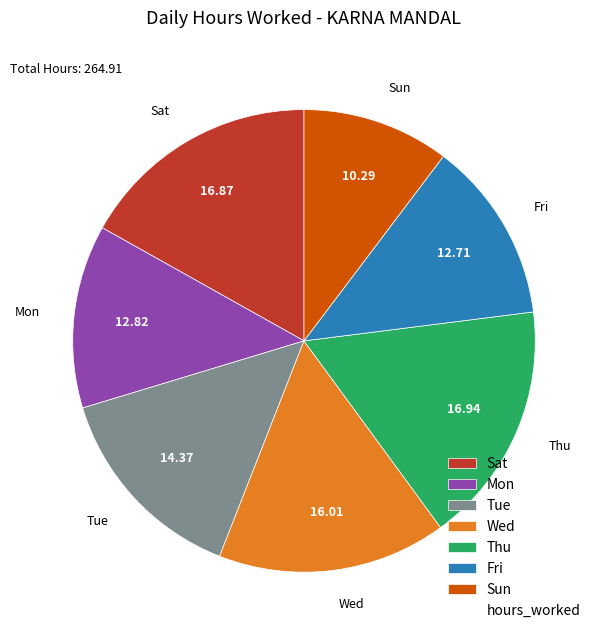

Which category has the smallest portion of the pie?

Sun